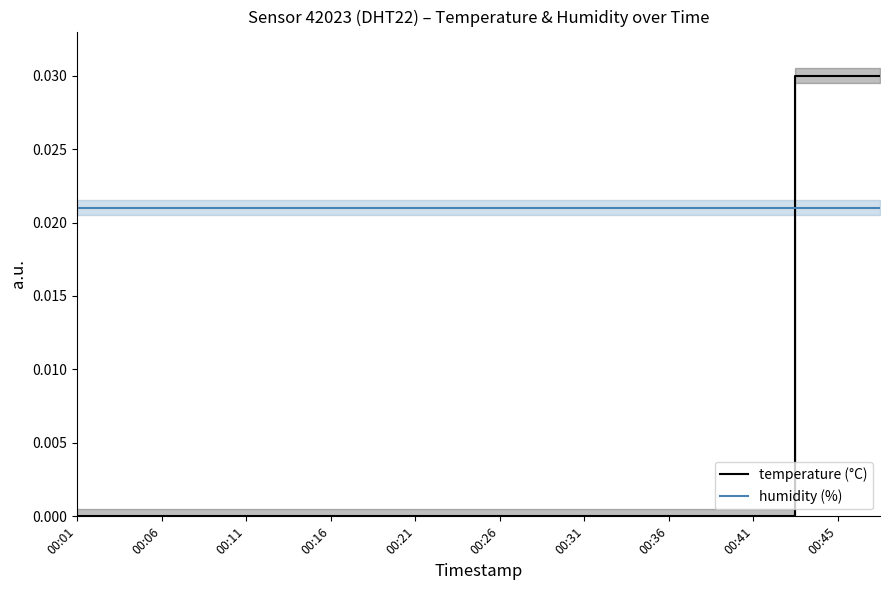

True or false: temperature (°C) has a value of 0.0 at 00:21.

True